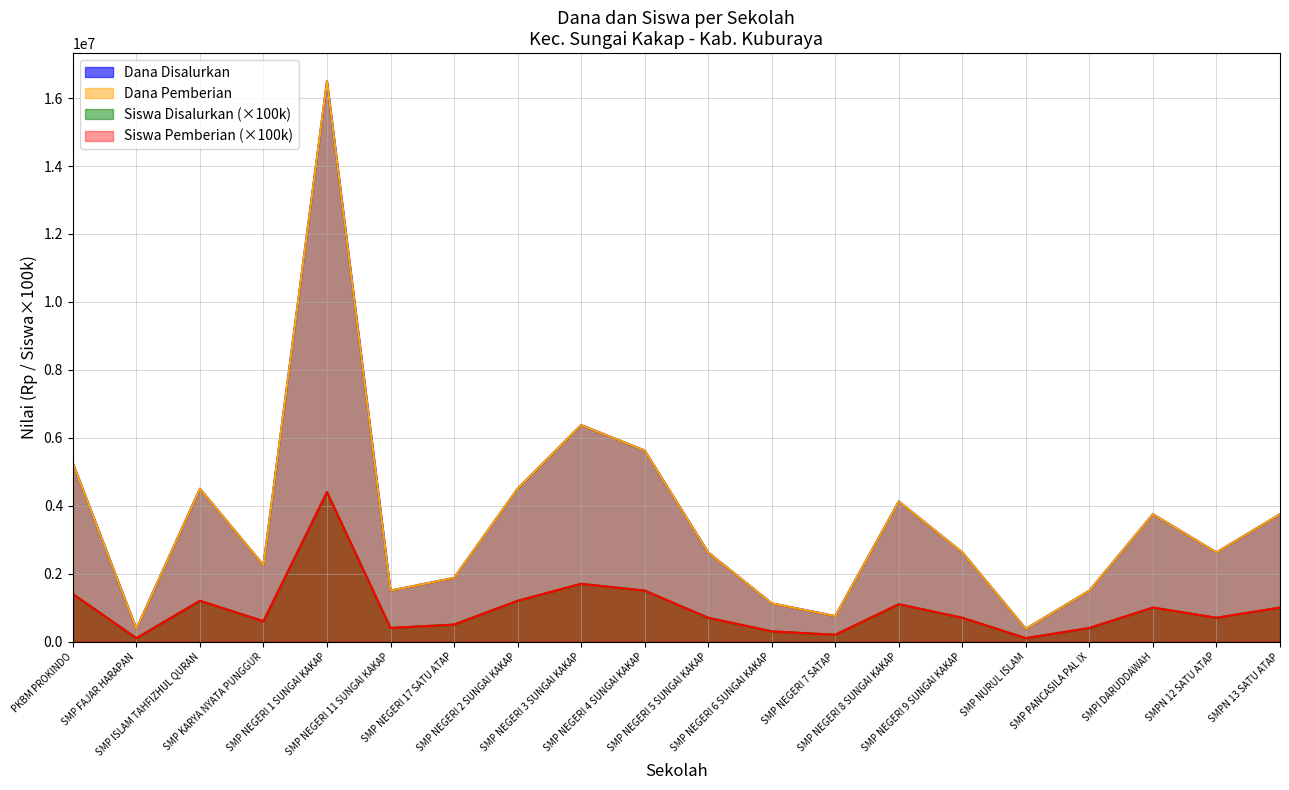

What is the spread (max minus min) of values at SMP NEGERI 11 SUNGAI KAKAP?

1100000